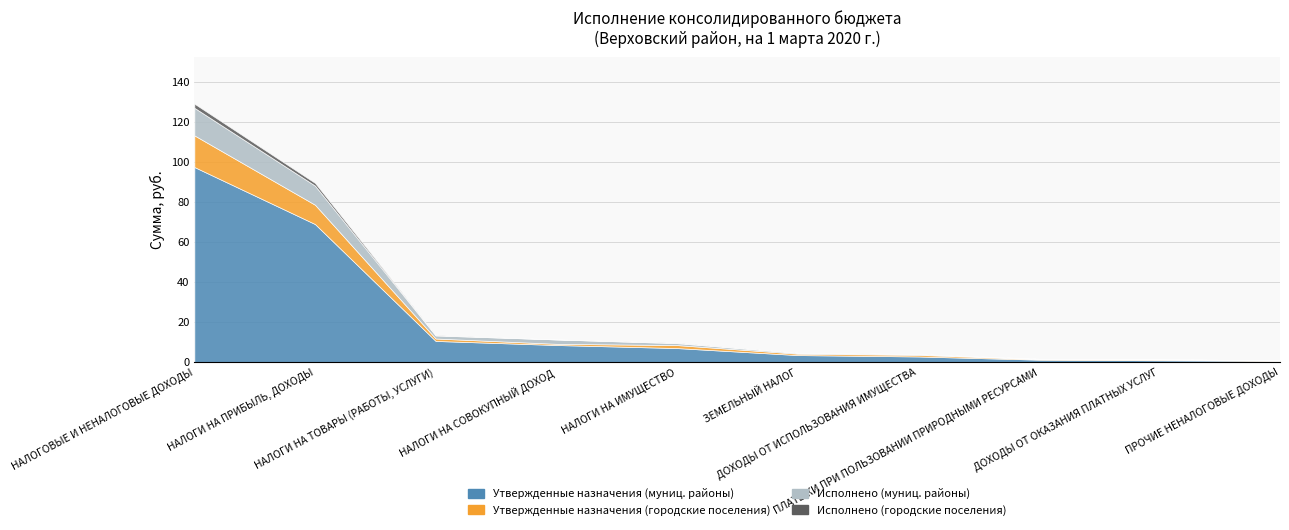

What is the total value across all series at ПРОЧИЕ НЕНАЛОГОВЫЕ ДОХОДЫ?

890000.0